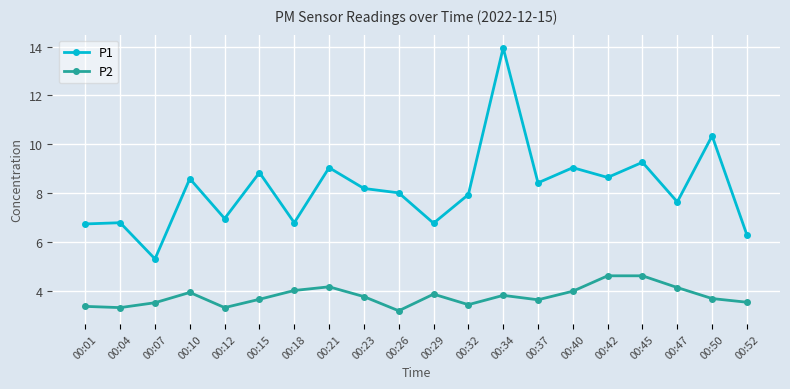

Rank the series by their average value, from highest to lowest.

P1, P2